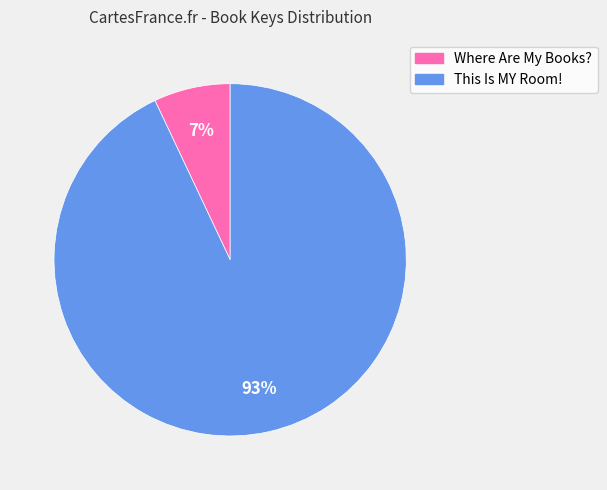

The Where Are My Books? slice represents 17% of the pie. True or false?

False